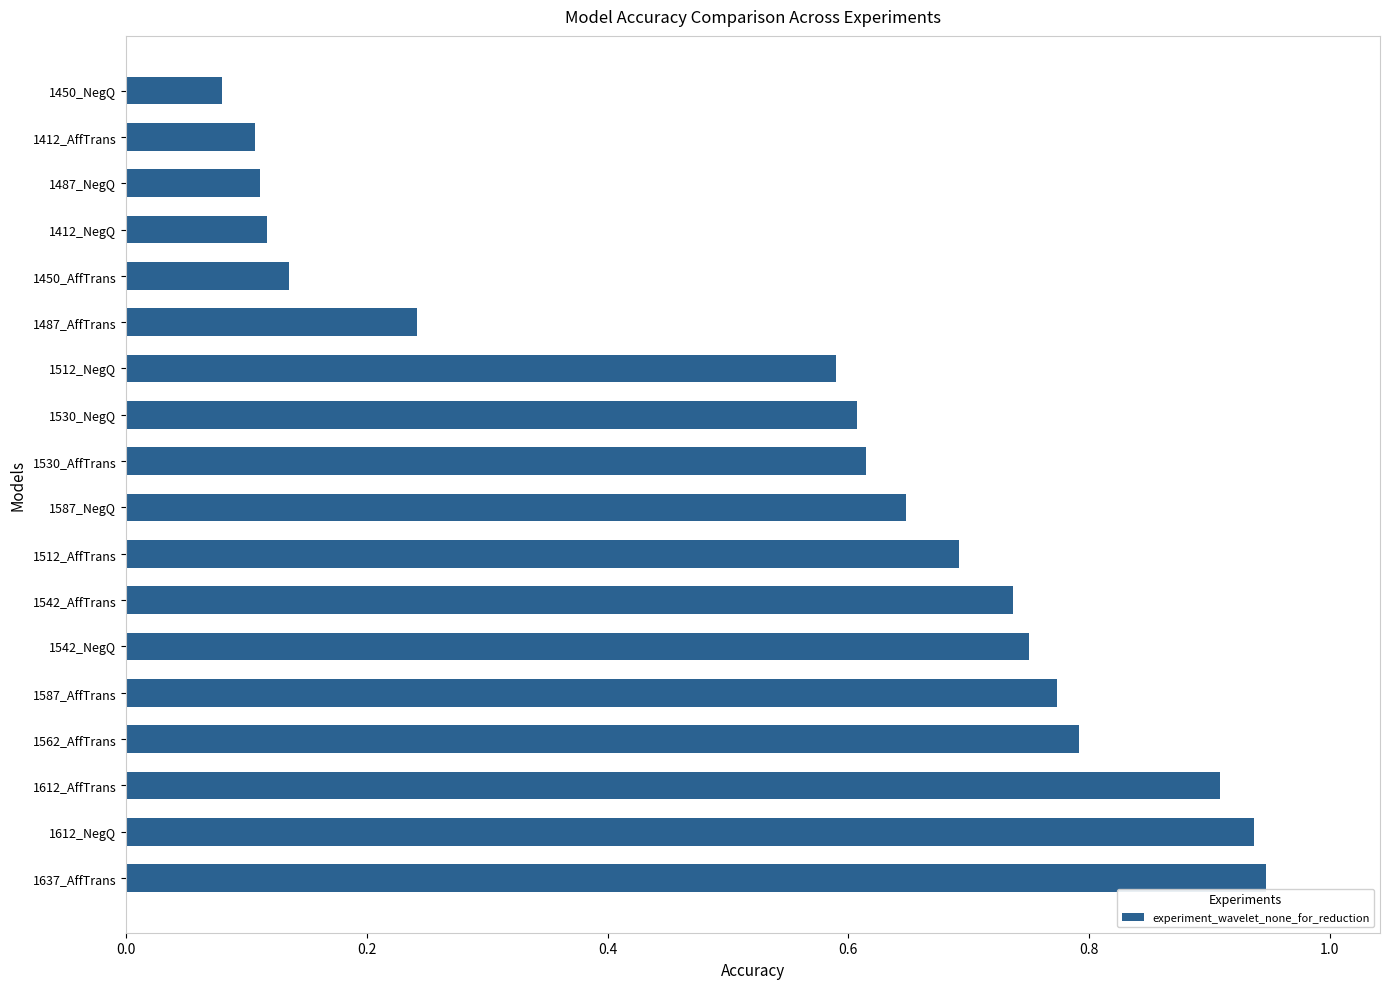

Between 1450_AffTrans and 1612_AffTrans, which is larger?

1612_AffTrans